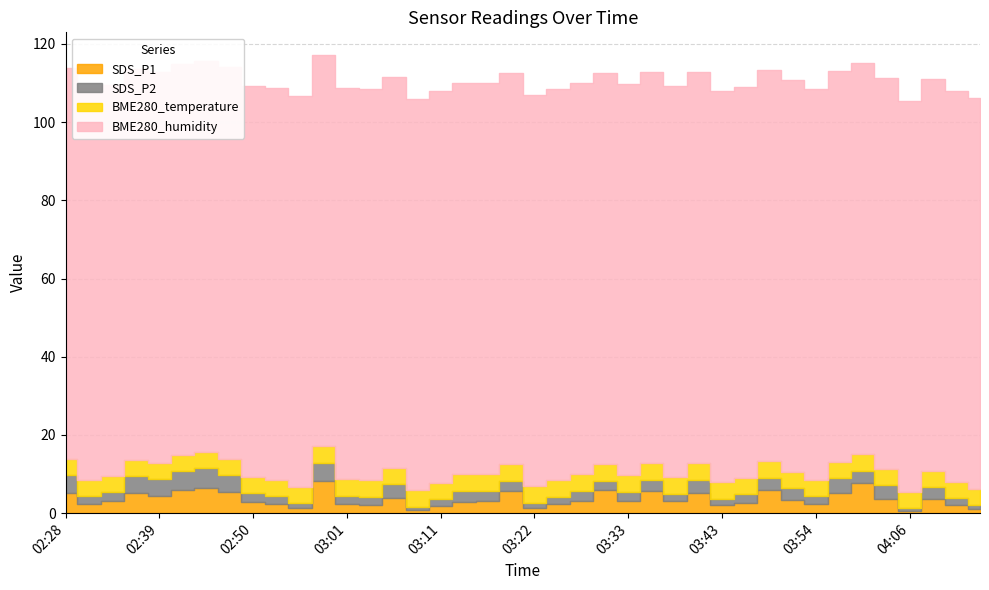

Reading left to right, what are all the values shown in this chart?

SDS_P1: 5.3	2.3	3.1	5.0	4.5	5.8	6.3	5.4	2.8	2.3	1.4	8.3	2.3	2.2	3.9	0.8	1.9	3.0	3.1	5.6	1.3	2.4	3.2	5.9	3.1	5.6	3.0	5.1	2.2	2.6	5.8	3.4	2.3	5.1	7.7	3.7	0.7	3.6	2.0	1.1
SDS_P2: 4.5	2.2	2.4	4.5	4.2	4.9	5.2	4.4	2.2	2.2	1.2	4.6	2.1	2.0	3.5	0.8	1.7	2.7	2.6	2.8	1.2	1.7	2.4	2.5	2.3	2.9	1.9	3.5	1.5	2.2	3.2	3.1	2.1	3.8	3.2	3.5	0.7	3.1	1.9	1.0
BME280_temperature: 4.1	4.1	4.1	4.1	4.1	4.1	4.2	4.2	4.2	4.2	4.2	4.2	4.2	4.2	4.2	4.2	4.2	4.3	4.3	4.3	4.3	4.3	4.3	4.3	4.2	4.2	4.2	4.2	4.2	4.2	4.2	4.2	4.2	4.2	4.2	4.2	4.2	4.2	4.2	4.2
BME280_humidity: 100.0	100.0	100.0	100.0	100.0	100.0	100.0	100.0	100.0	100.0	100.0	100.0	100.0	100.0	100.0	100.0	100.0	100.0	100.0	100.0	100.0	100.0	100.0	100.0	100.0	100.0	100.0	100.0	100.0	100.0	100.0	100.0	100.0	100.0	100.0	100.0	100.0	100.0	100.0	100.0